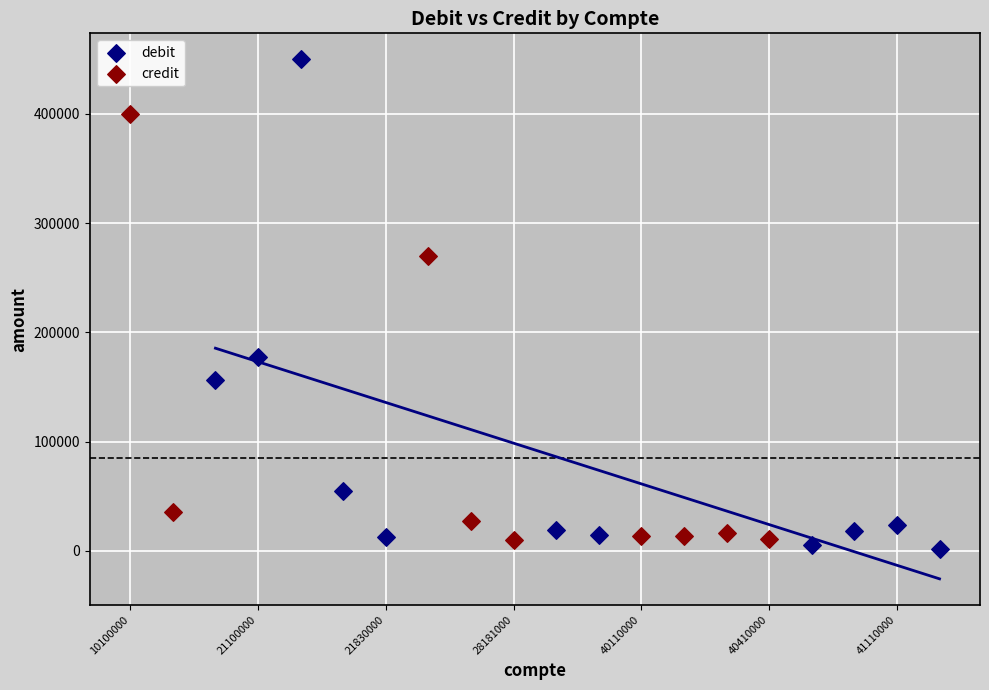

Which series contains the highest Y value?

debit